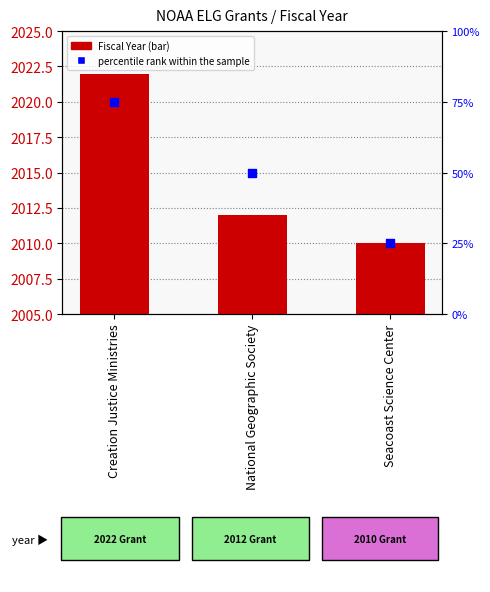

Is the value of Fiscal Year at National Geographic Society greater than the value of percentile rank within the sample at National Geographic Society?

Yes